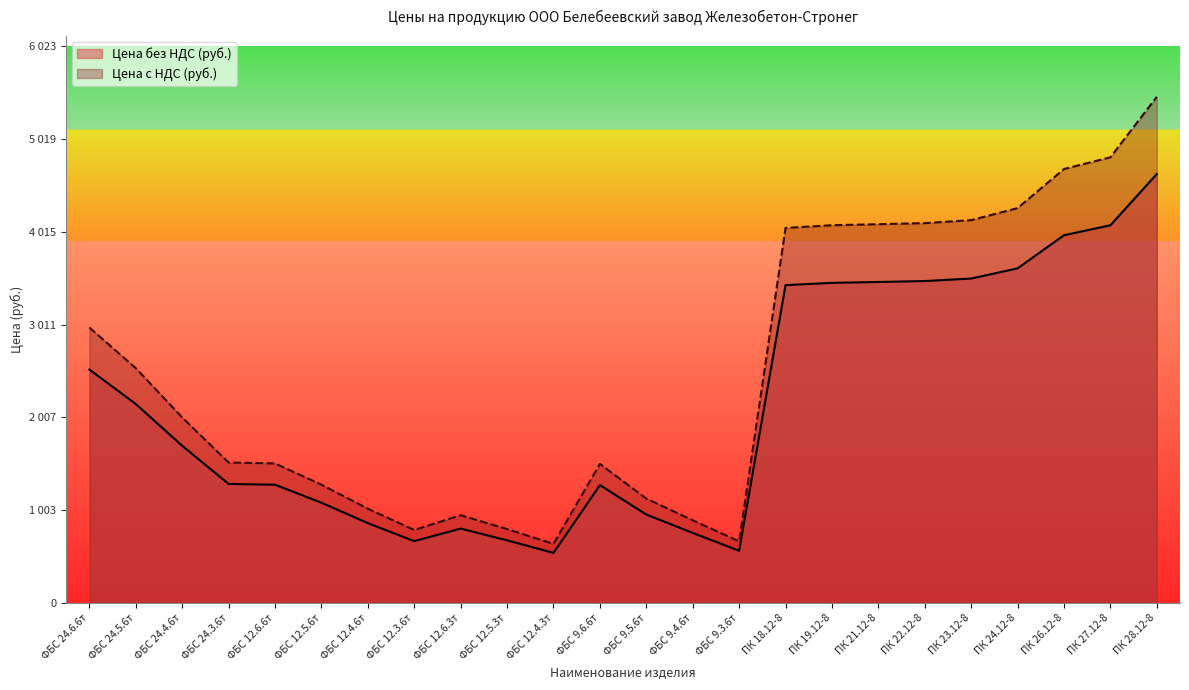

How many lines are shown in the chart?

2